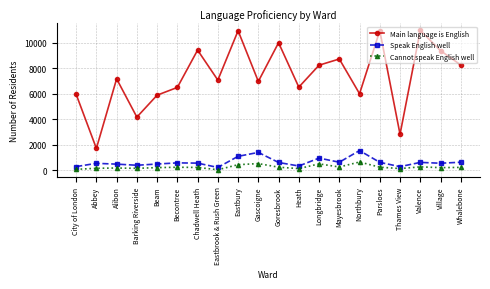

Count the number of data series in this chart.

3